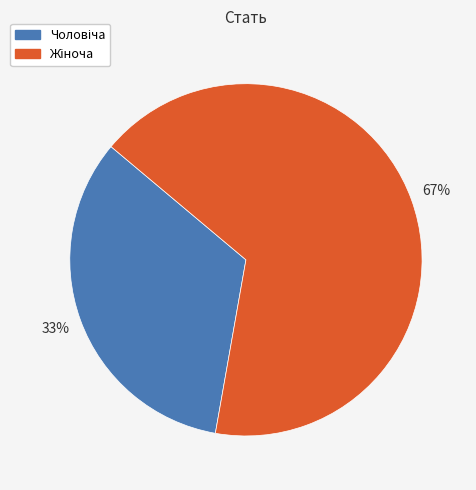

To the nearest percent, what is the average slice percentage?

50%